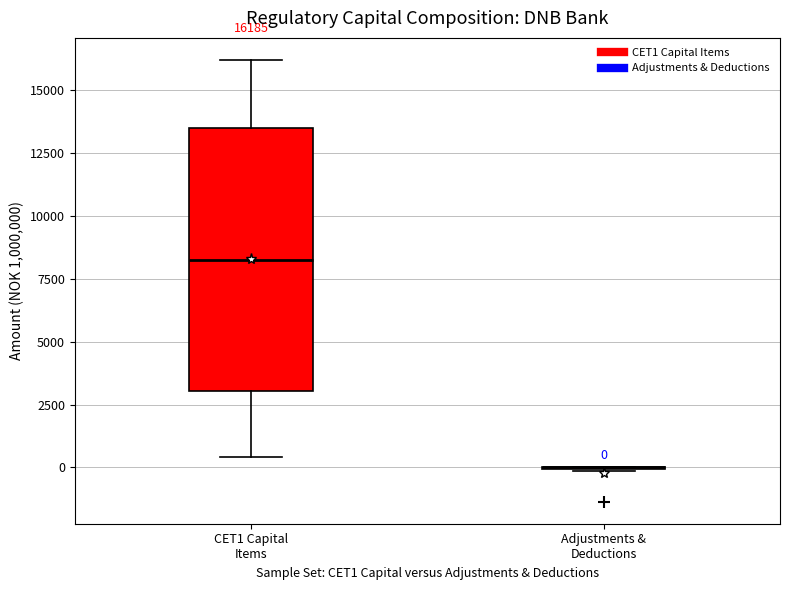

Comparing the boxes themselves (not the whiskers), which one is the tallest?

CET1 Capital Items